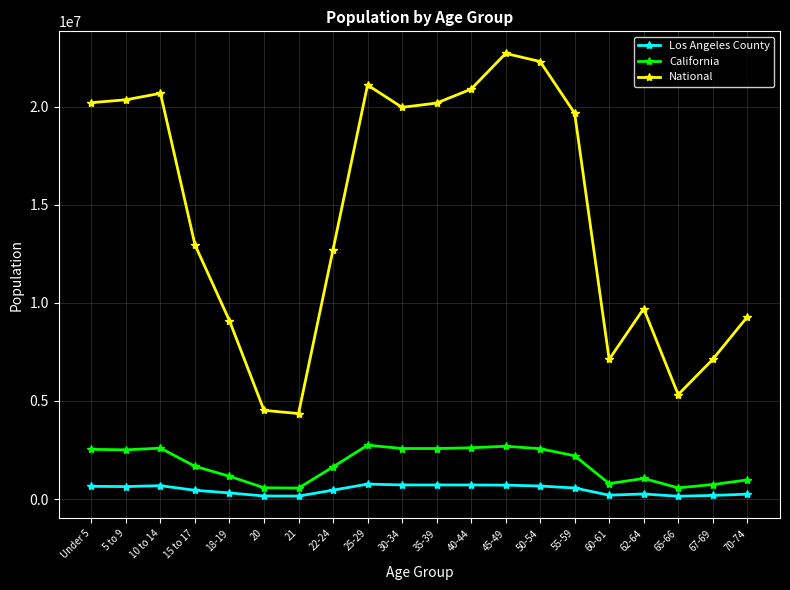

Is the value of Los Angeles County at 35-39 greater than the value of National at 45-49?

No